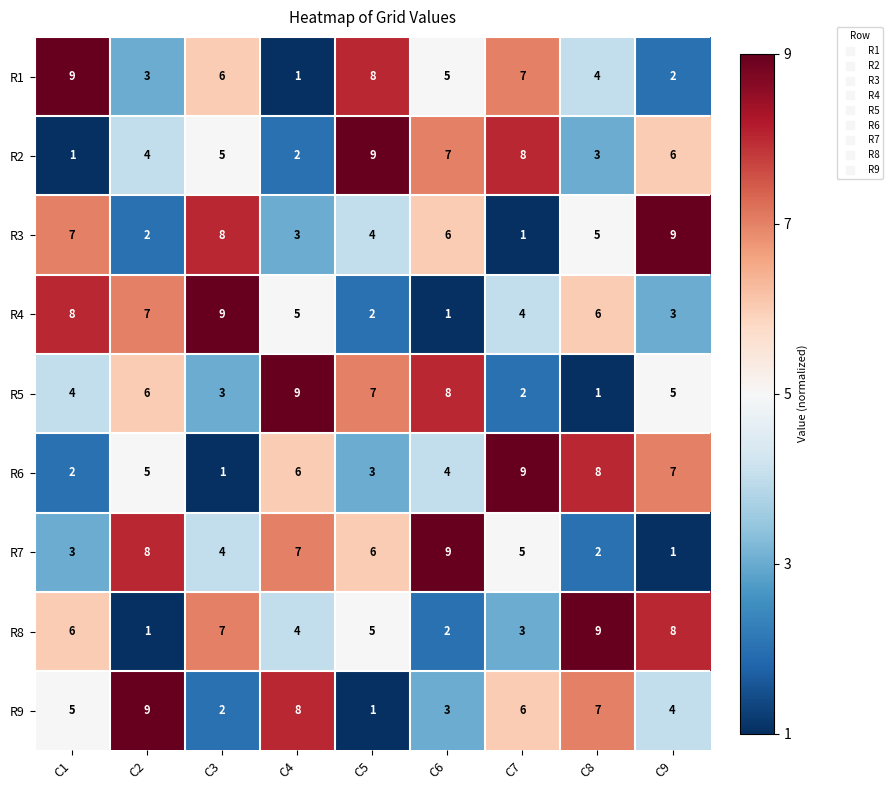

At C6, list the series in order from smallest to largest.

R4, R8, R9, R6, R1, R3, R2, R5, R7